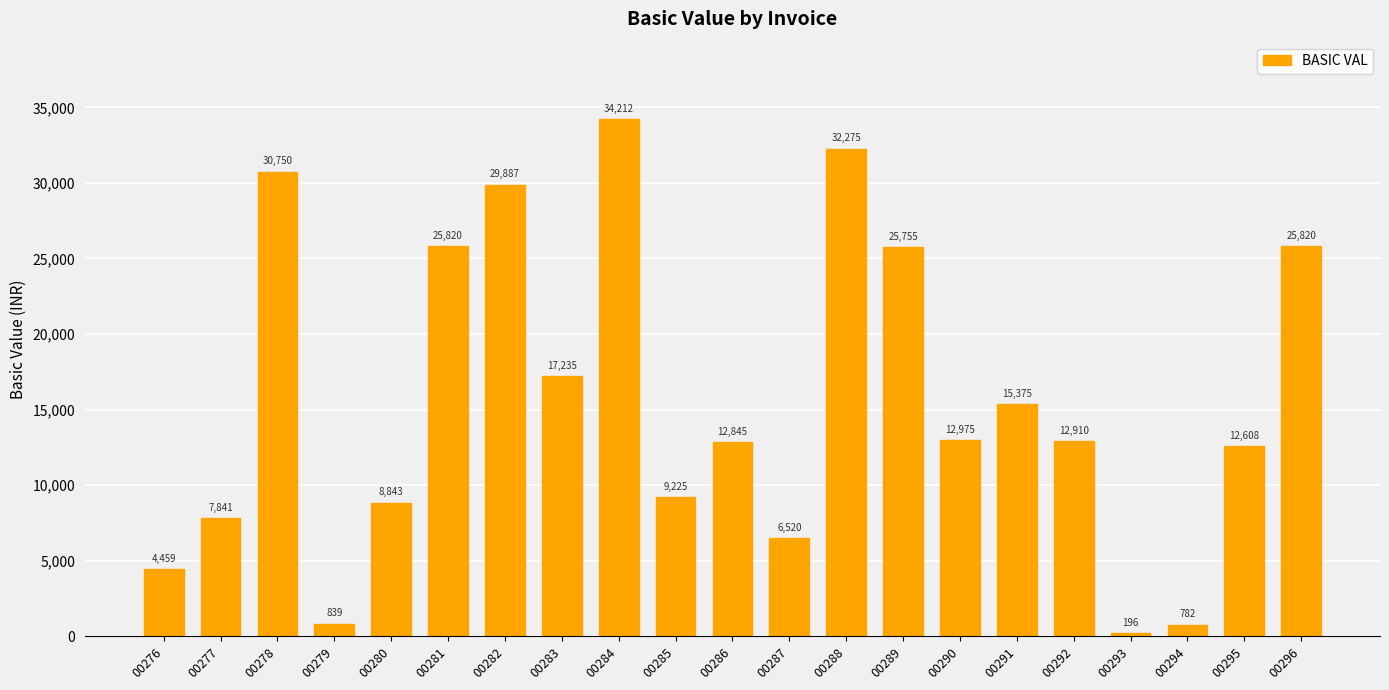

What is the smallest value displayed?

195.5